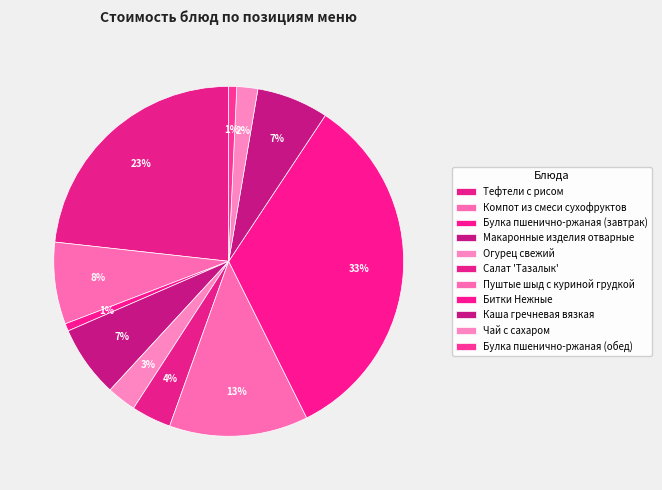

How many slices are in this pie chart?

11